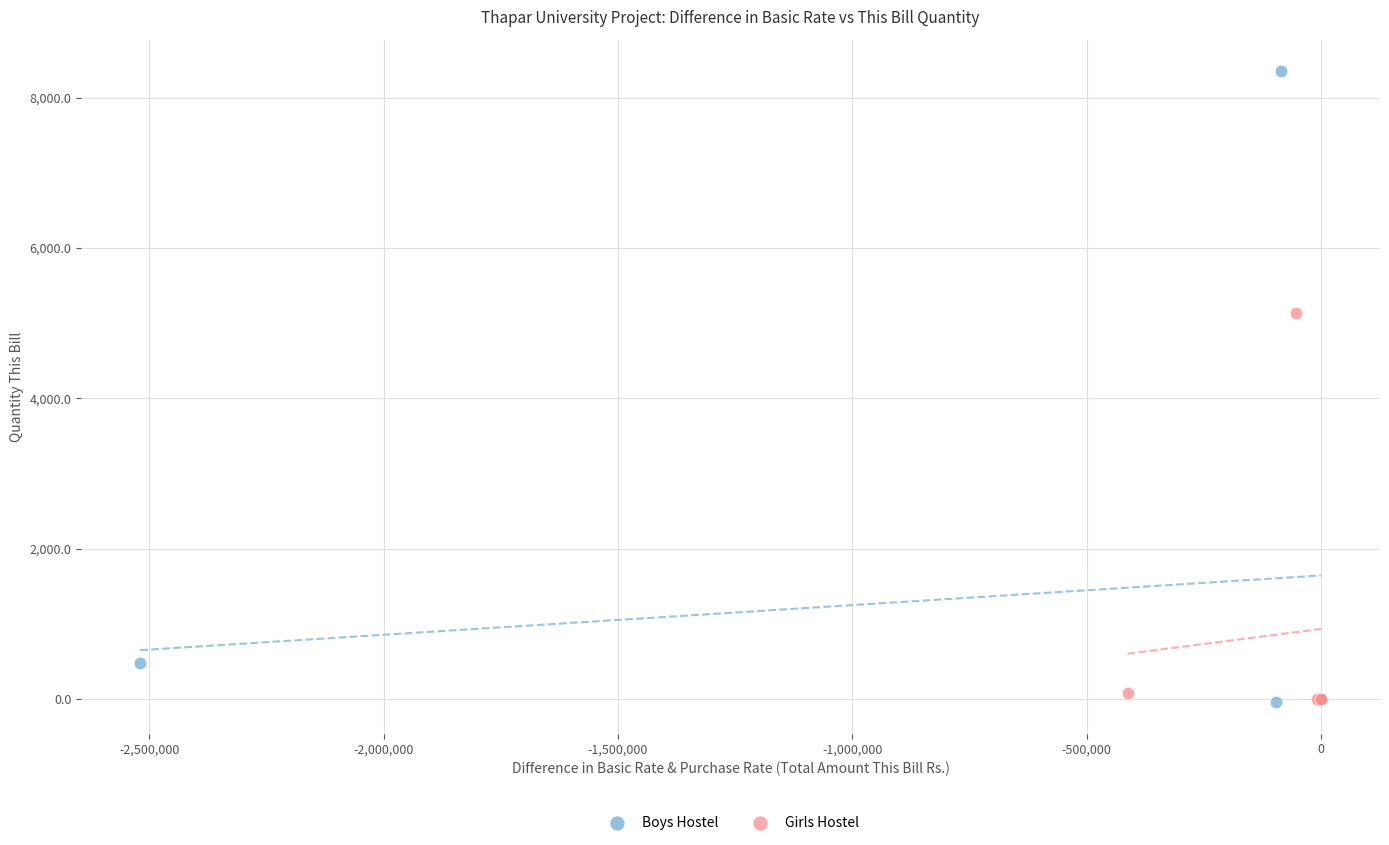

Which series reaches the maximum Y coordinate?

Boys Hostel